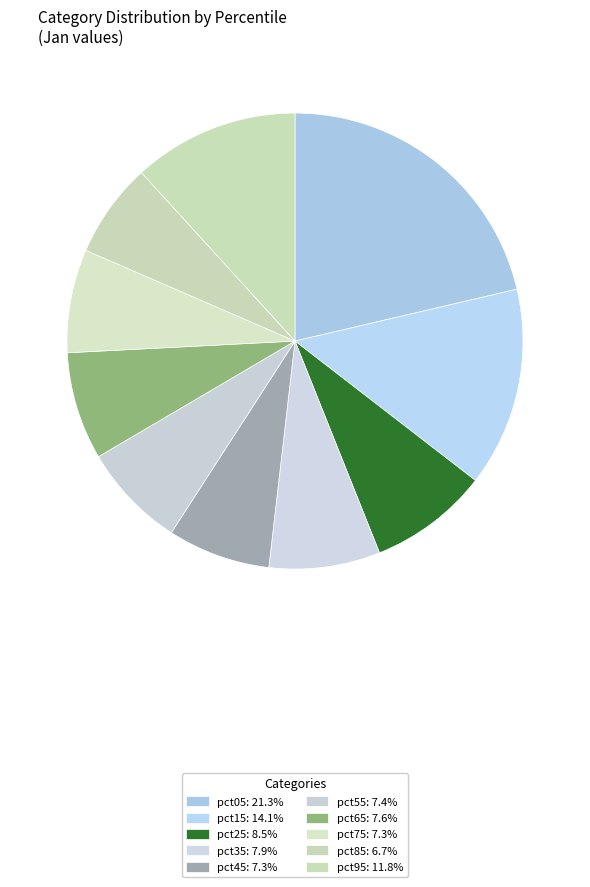

Does any single category account for the majority?

No